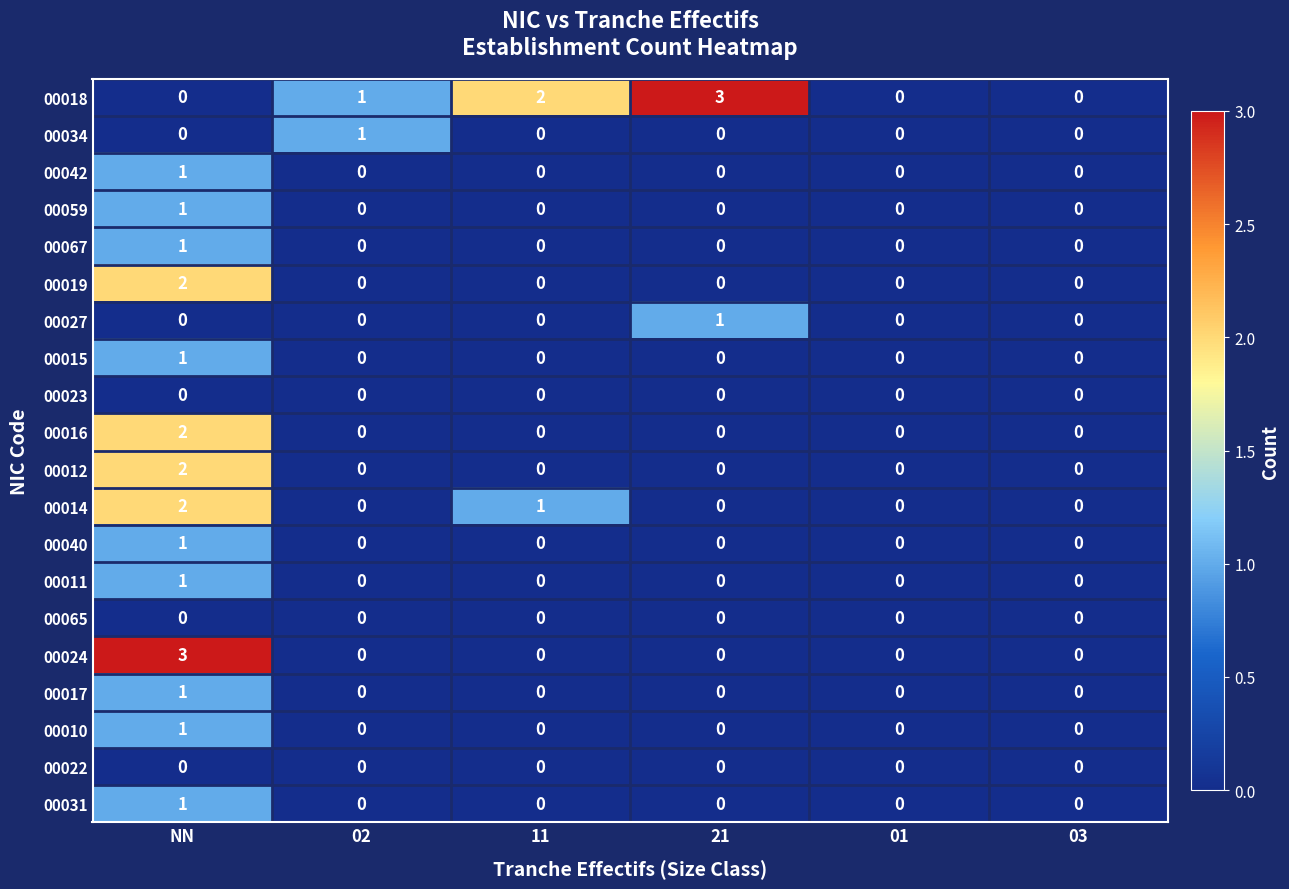

What is the spread (max minus min) of values at NN?

3